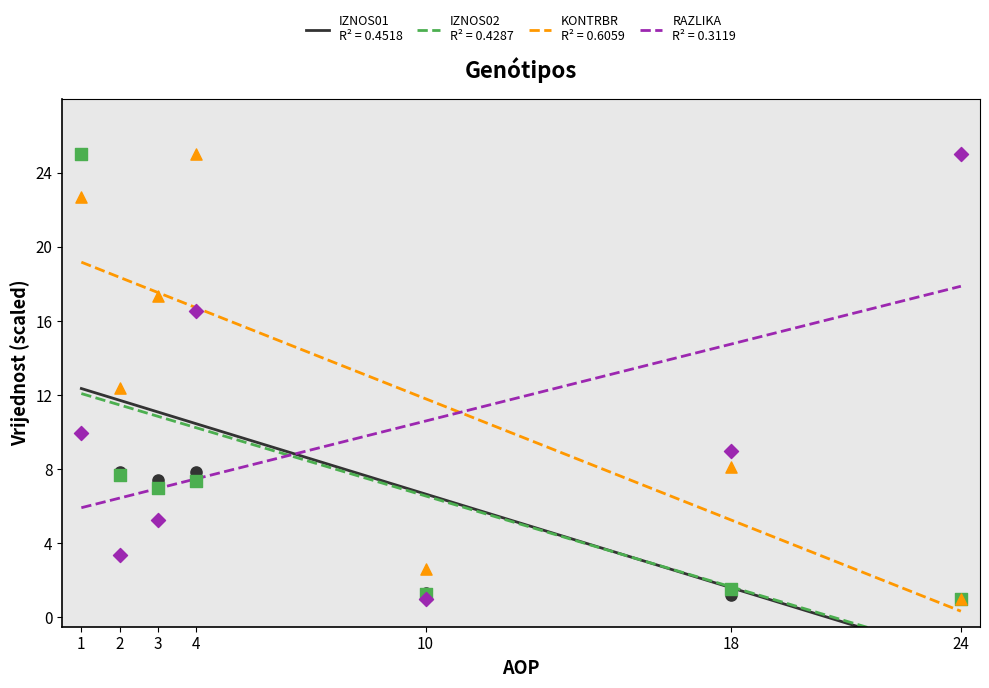

Is the value of IZNOS01 at 24 greater than the value of IZNOS02 at 3?

No